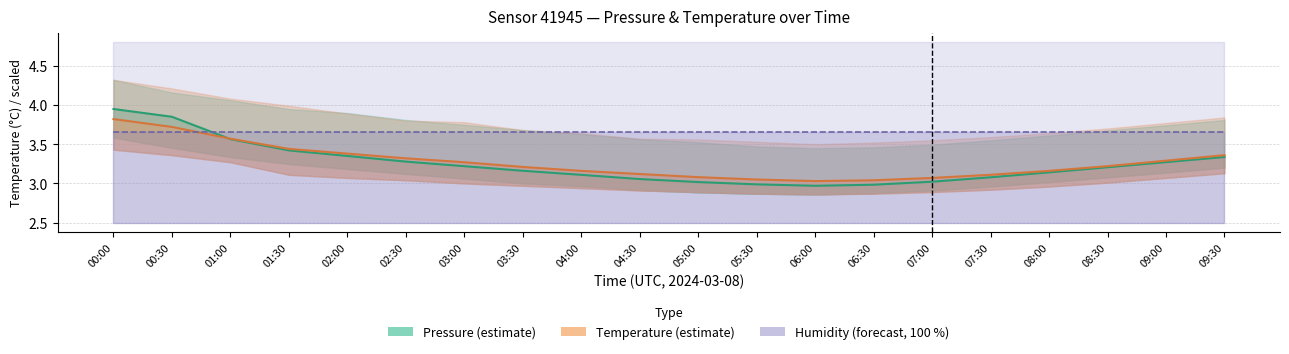

Which category has the lowest value across all series?

06:00